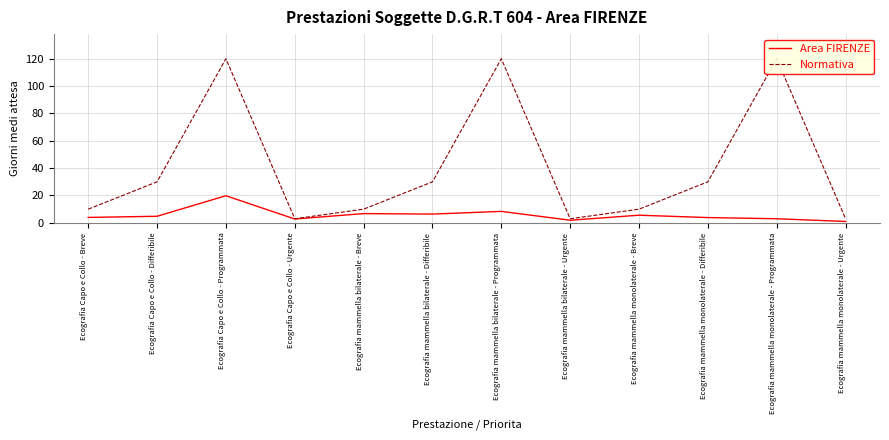

True or false: Area FIRENZE has more than 0 points higher than both neighbors.

True